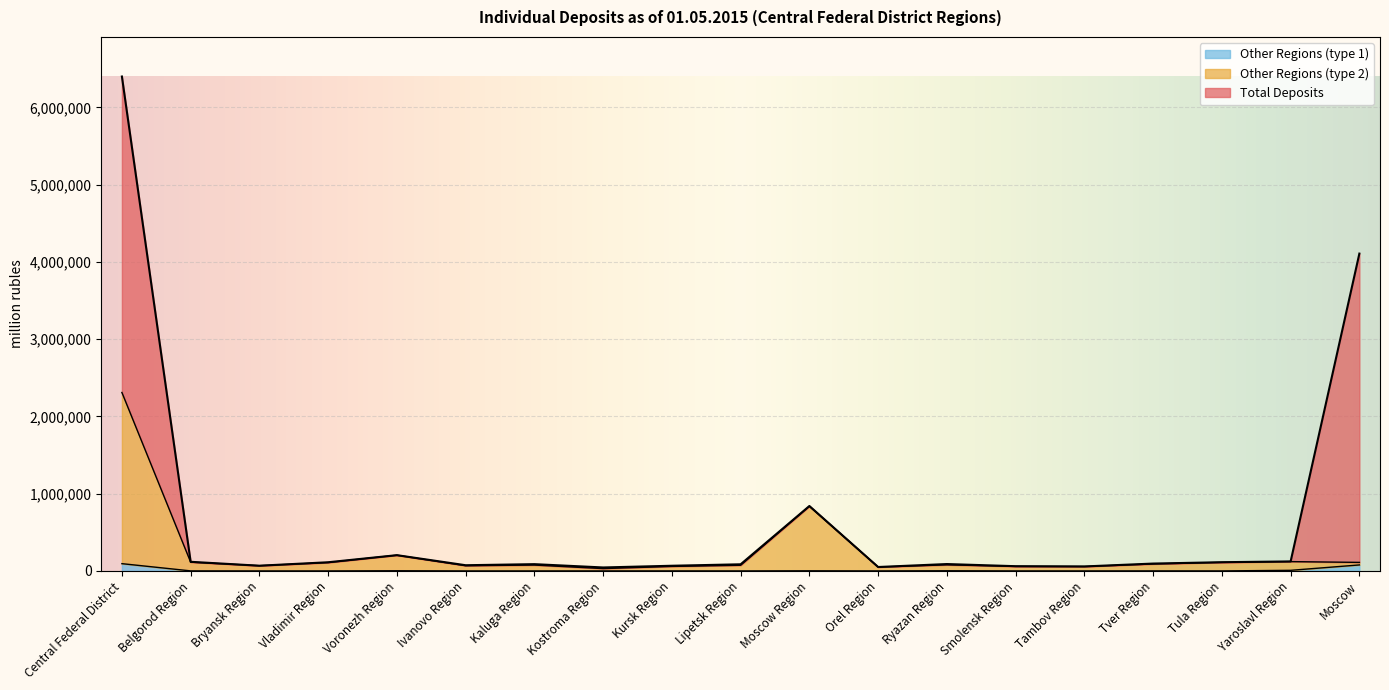

Which series changed the most between Bryansk Region and Moscow?

Total Deposits